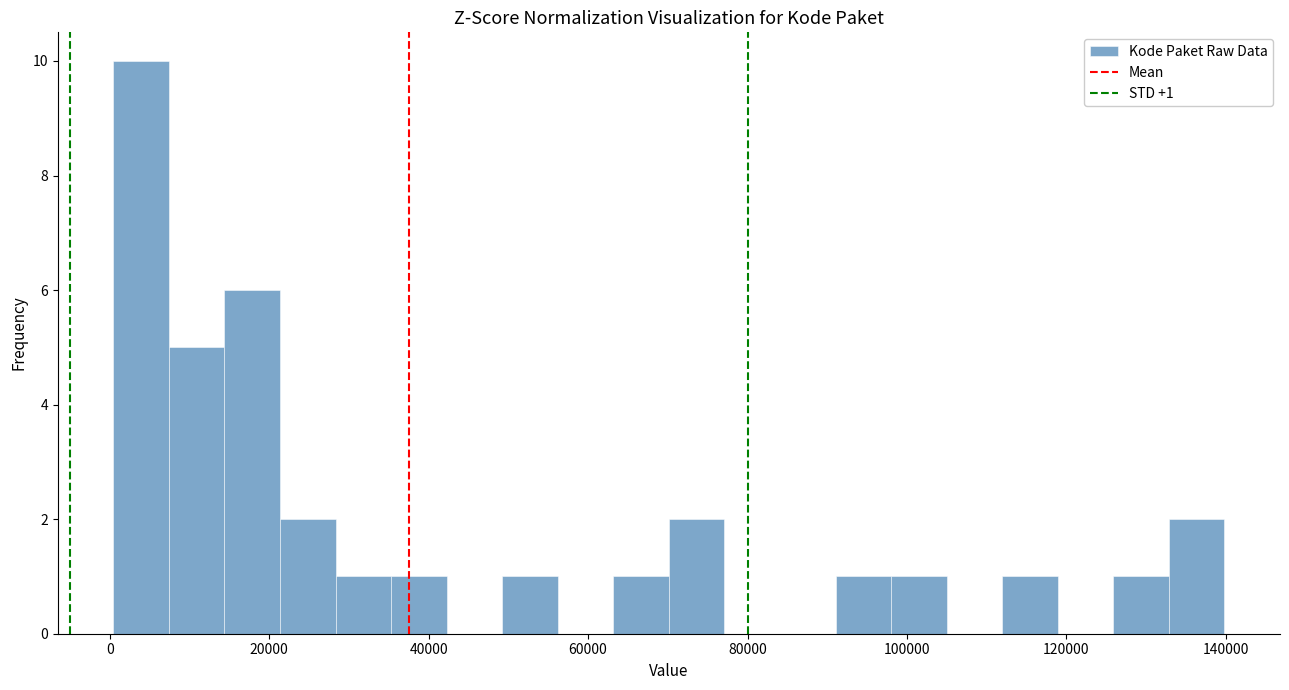

Read against the x-axis, roughly where is the centre of the tallest bar?

4000